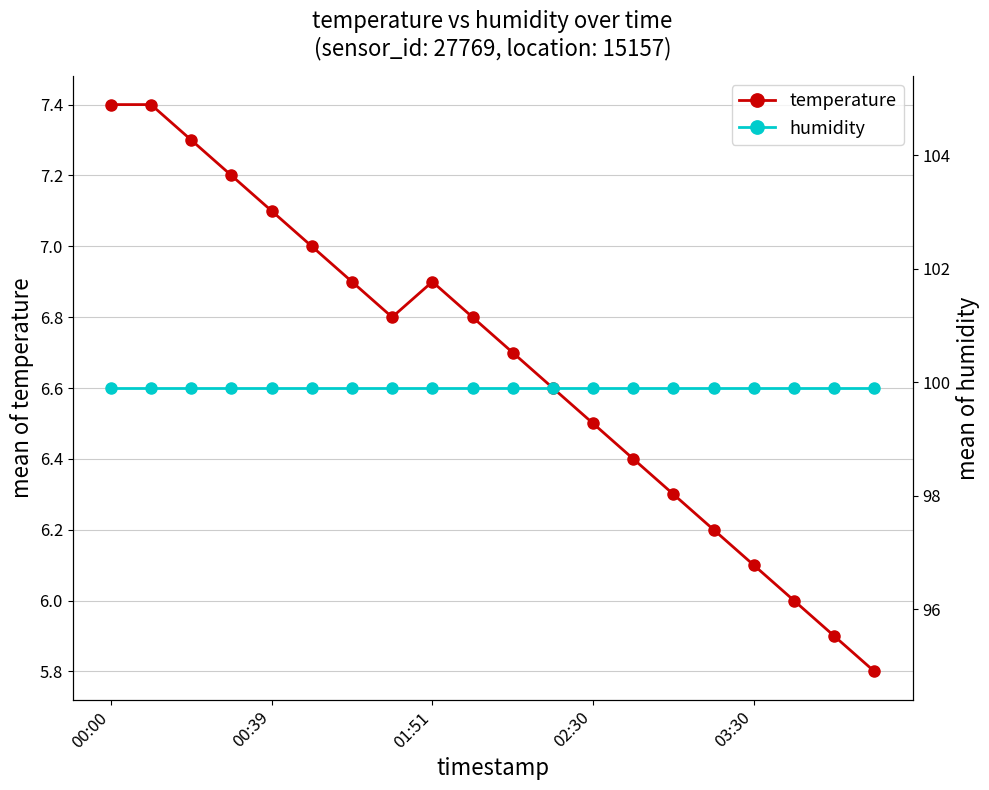

Rank the series by their average value, from highest to lowest.

humidity, temperature